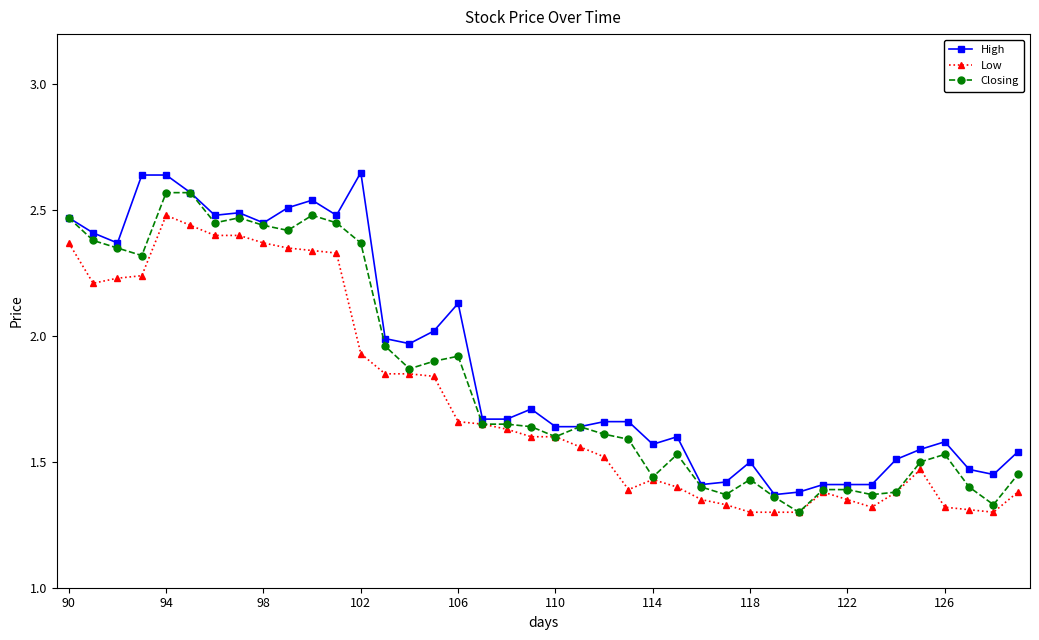

At how many categories does at least one series exceed 1?

40